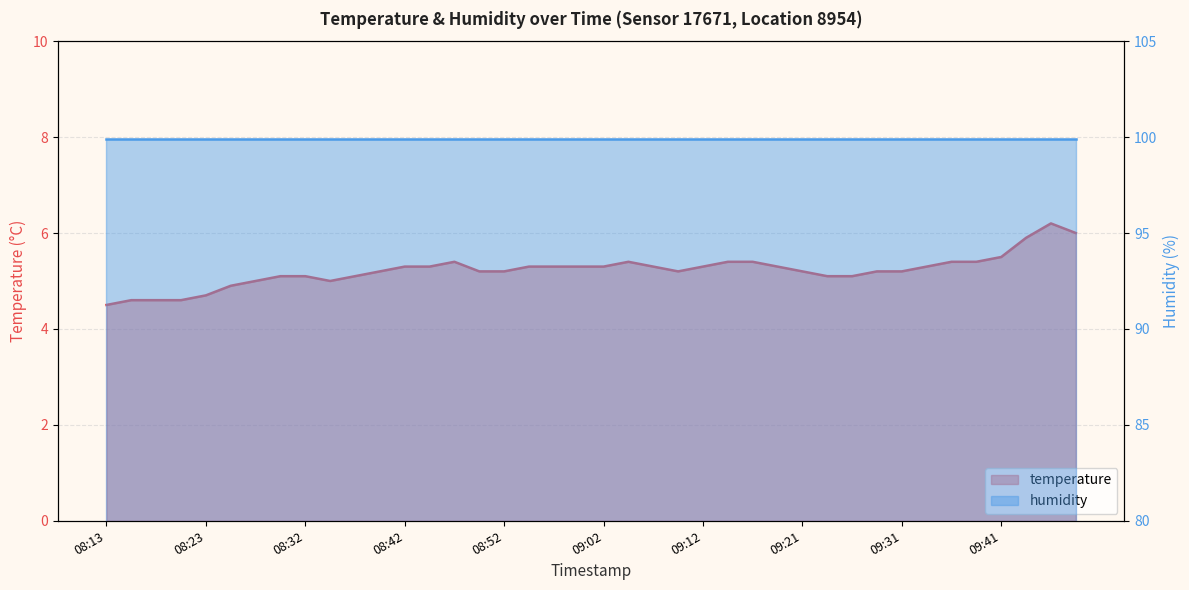

How many categories are shown in the chart?

40